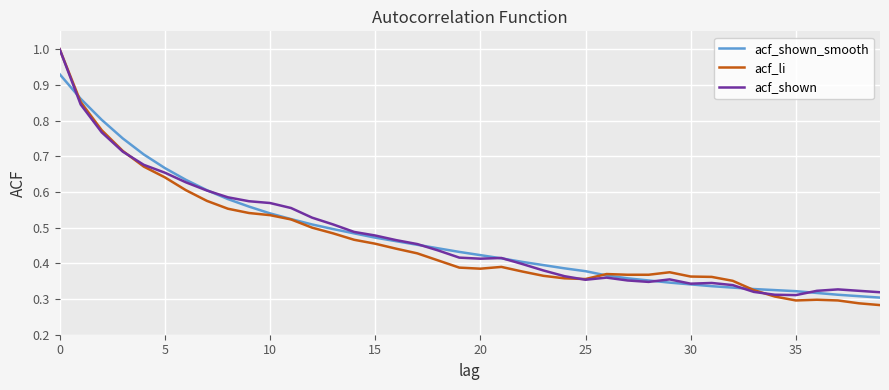

Which series has the largest range (max minus min)?

acf_li